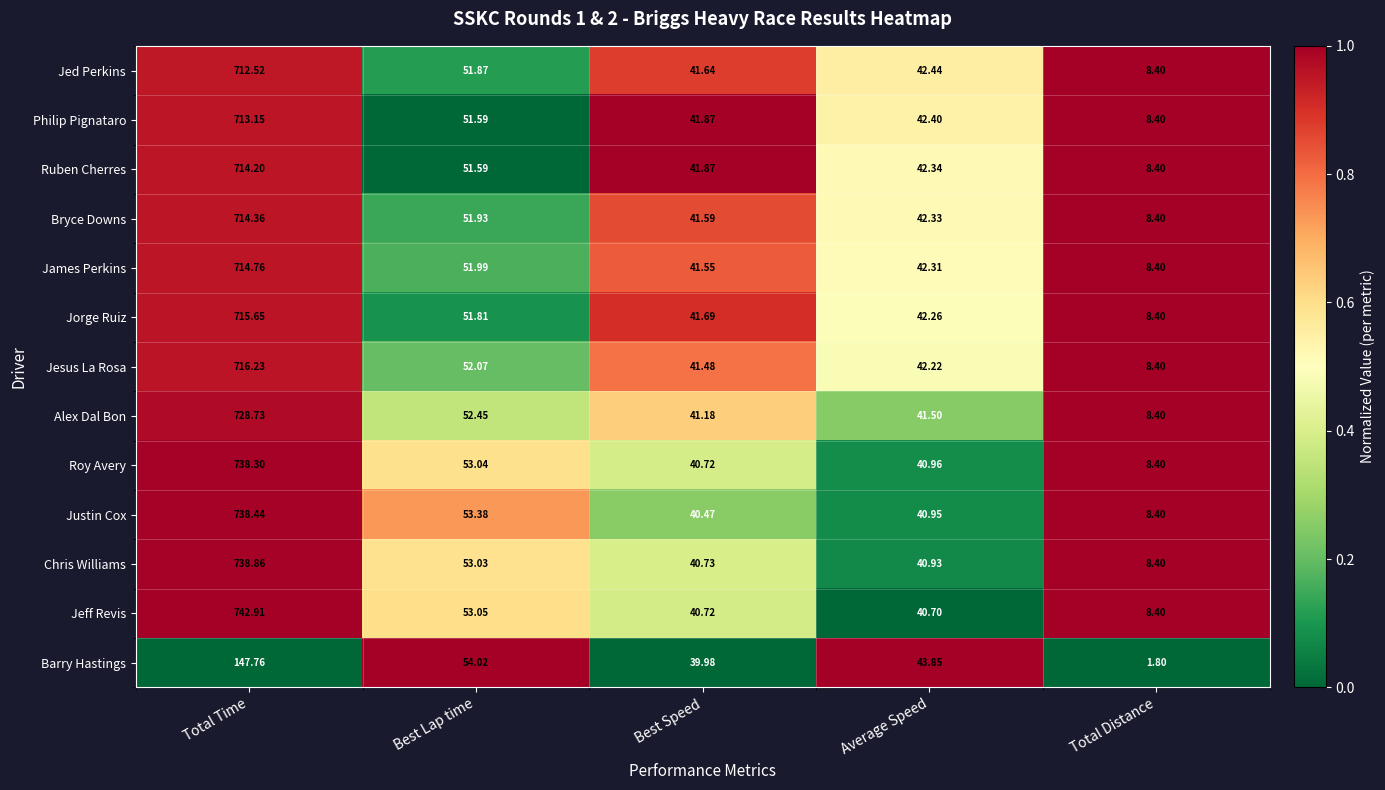

At which label does Alex Dal Bon reach its peak?

Total Time